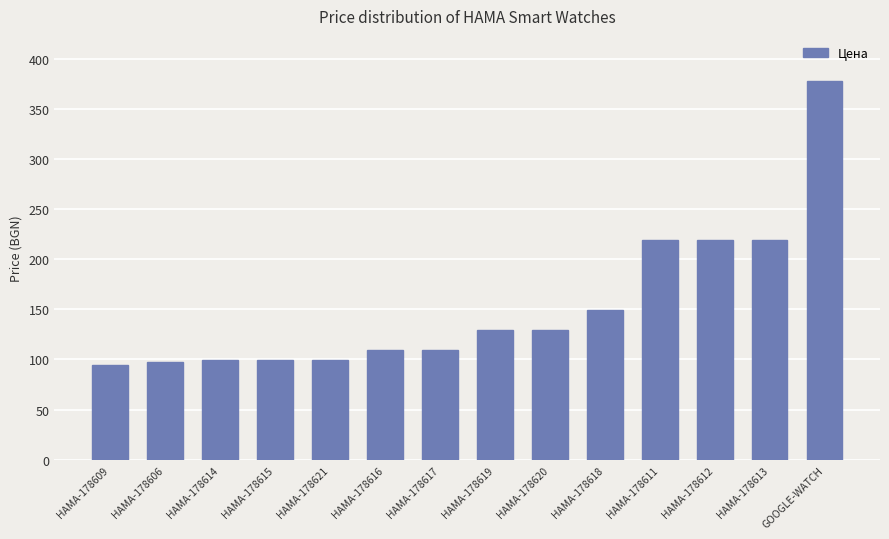

What is the label of the 8th bar from the left?

HAMA-178619